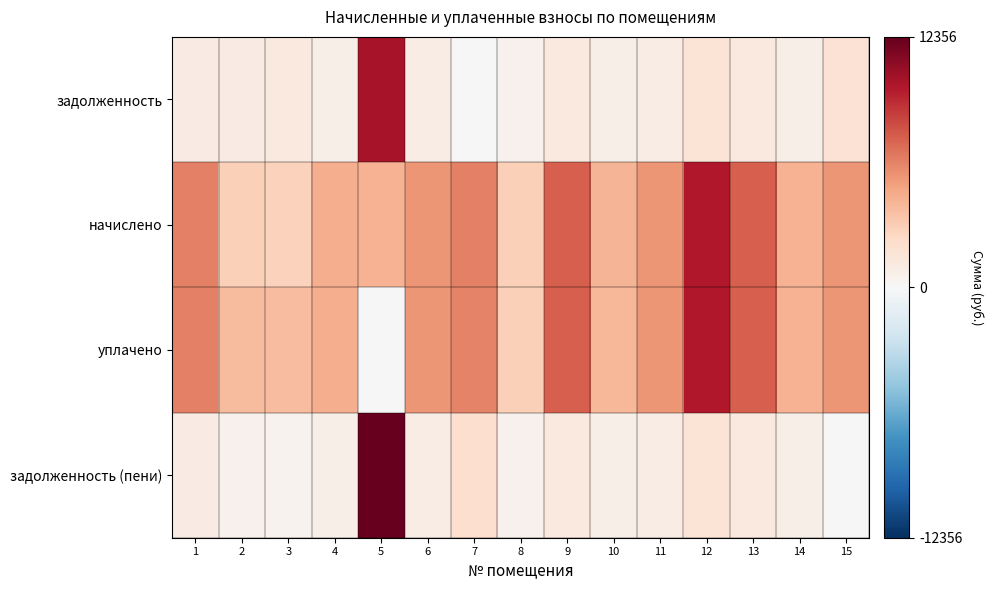

At which category is the sum across all series the highest?

5